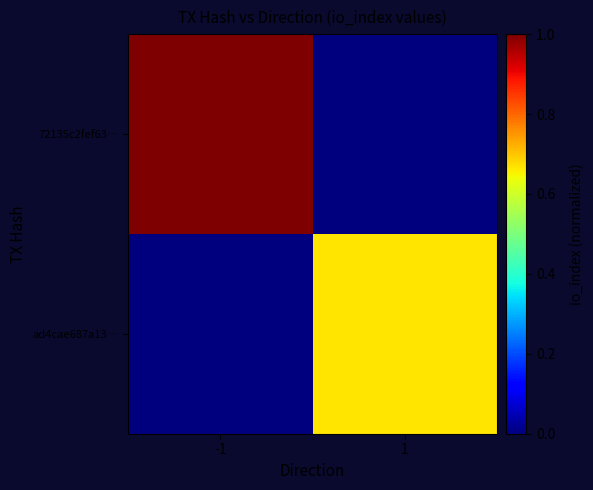

Rank the series by their average value, from highest to lowest.

72135c2fef63…, ad4cae687a13…